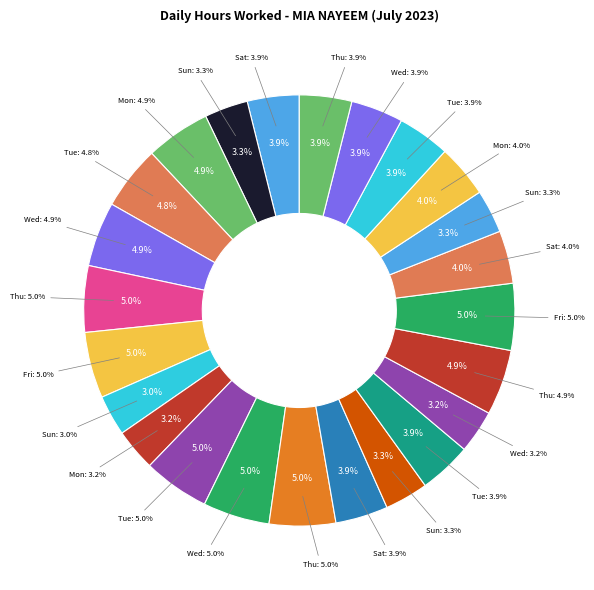

To the nearest percent, what is the difference between the largest and smallest slice percentages?

2%